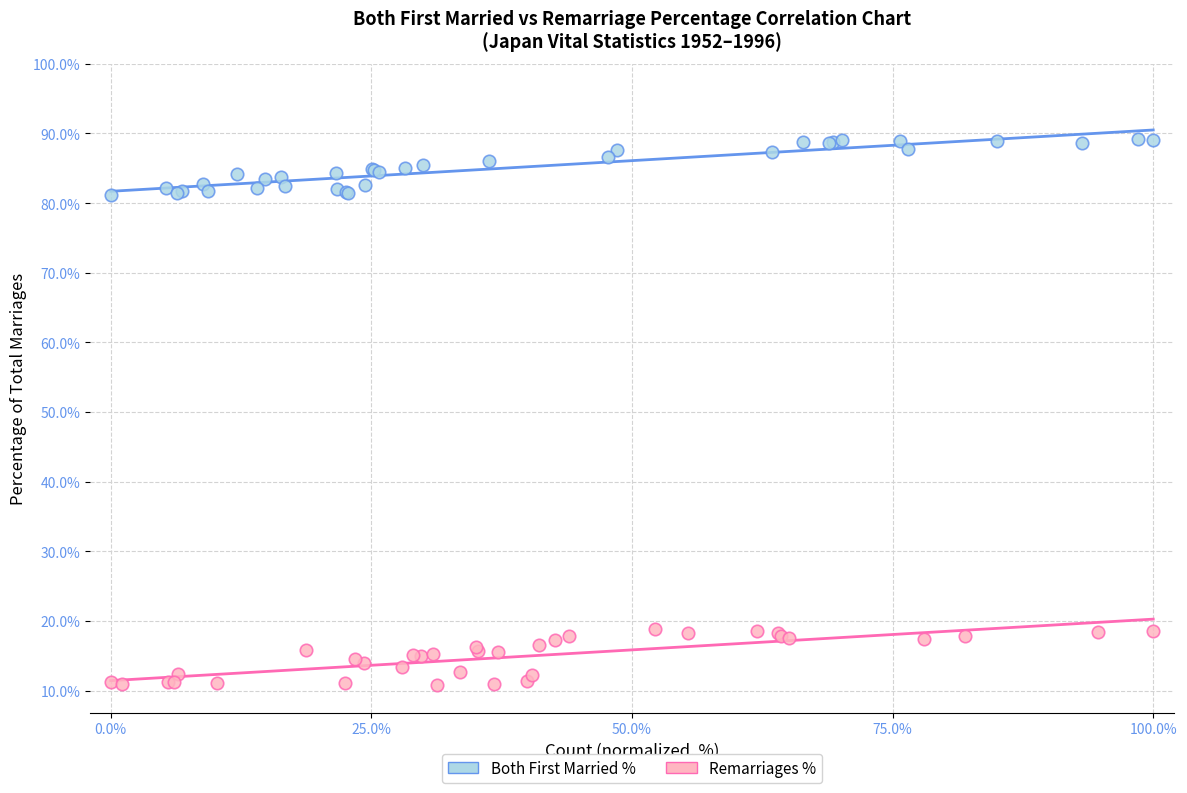

Which series reaches the minimum Y coordinate?

Remarriages %